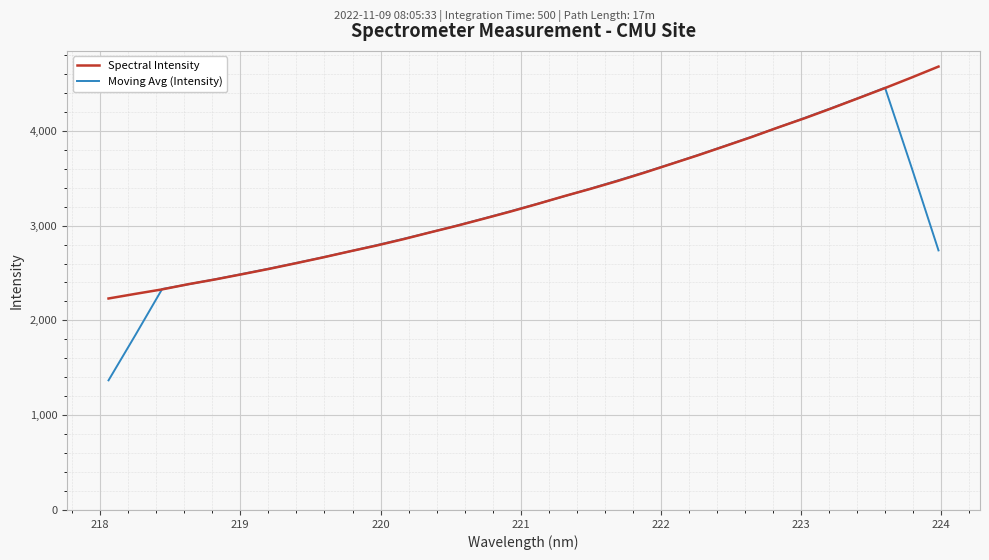

What is the highest value of the Moving Avg (Intensity) series?

4454.6